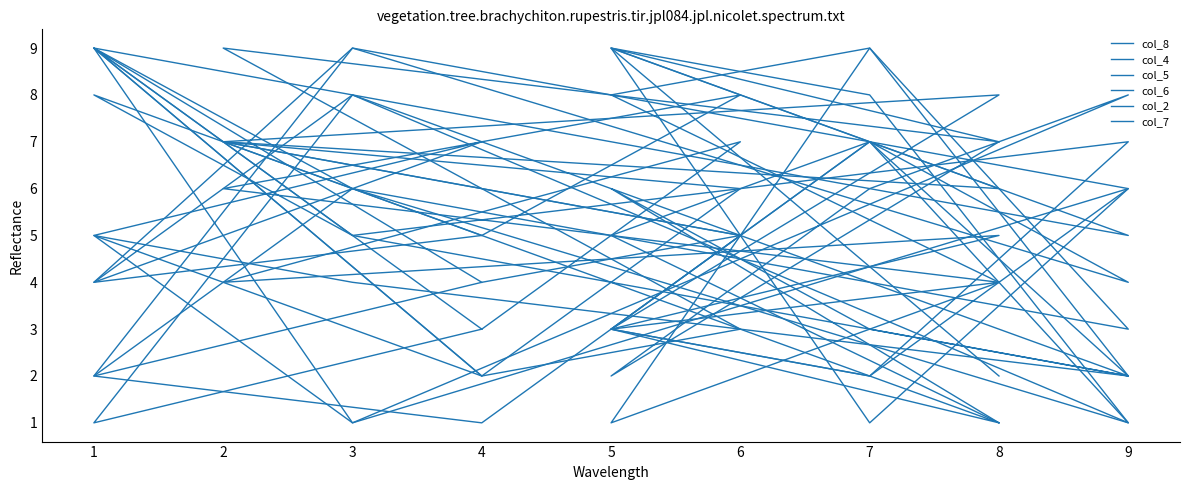

What are all the series names shown in the legend?

col_8, col_4, col_5, col_6, col_2, col_7